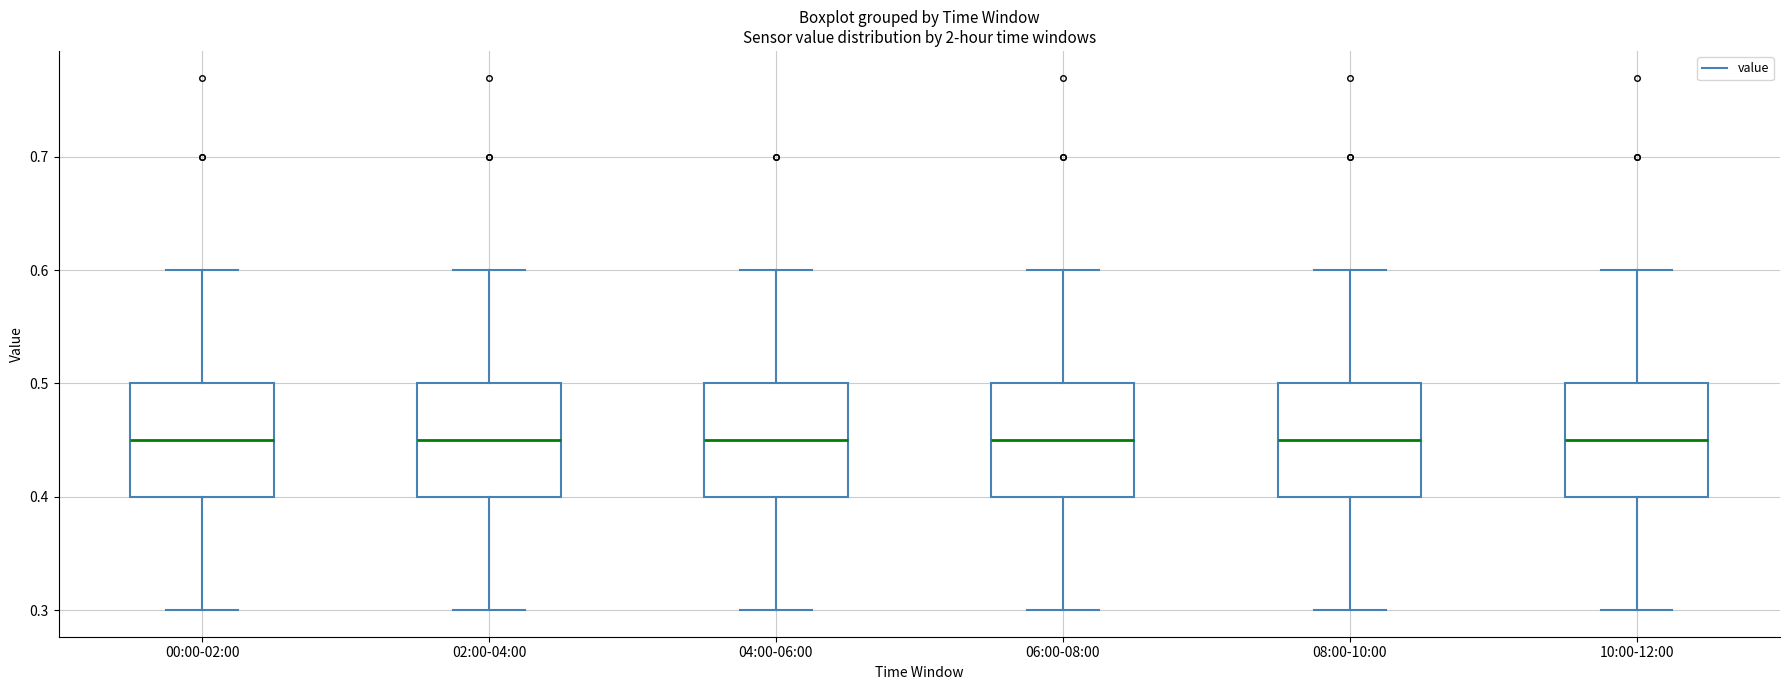

Reading left to right, transcribe this box plot: for each box, give where its median line is, the range the box spans, and where its two whiskers end, as read against the y-axis. The values are not printed on the chart, so give them approximately, as read against the axis.

00:00-02:00: median 0.45, box 0.40 to 0.50, whiskers 0.30 to 0.60
02:00-04:00: median 0.45, box 0.40 to 0.50, whiskers 0.30 to 0.60
04:00-06:00: median 0.45, box 0.40 to 0.50, whiskers 0.30 to 0.60
06:00-08:00: median 0.45, box 0.40 to 0.50, whiskers 0.30 to 0.60
08:00-10:00: median 0.45, box 0.40 to 0.50, whiskers 0.30 to 0.60
10:00-12:00: median 0.45, box 0.40 to 0.50, whiskers 0.30 to 0.60